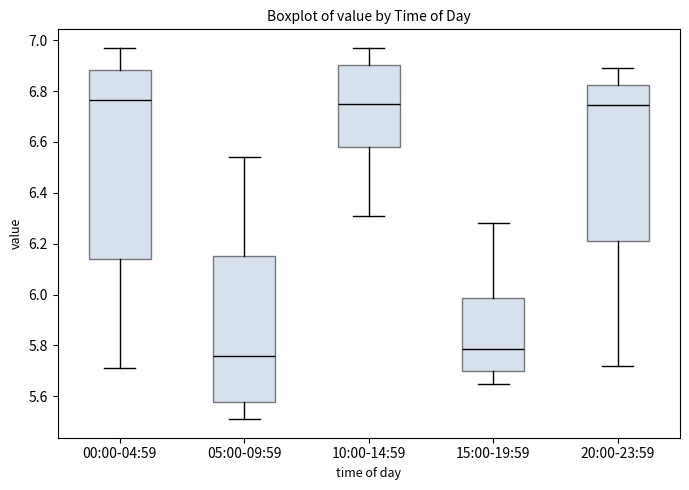

Which box is the tallest, from its lower edge to its upper edge?

00:00-04:59